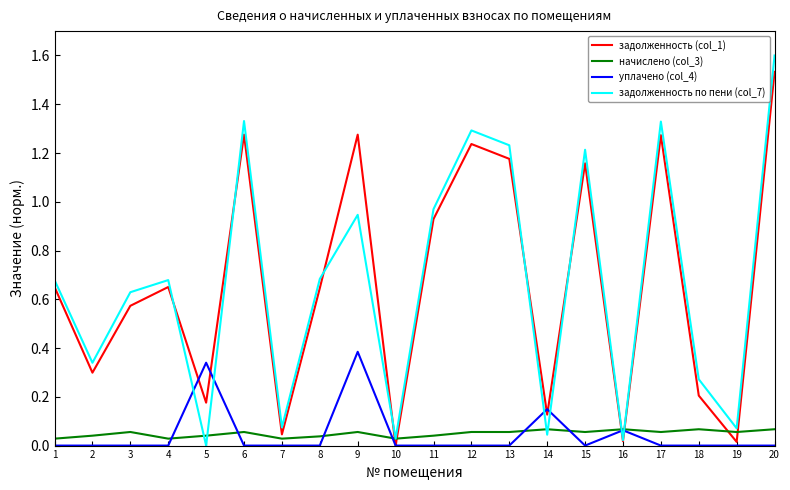

Which label corresponds to the largest value in the chart?

20